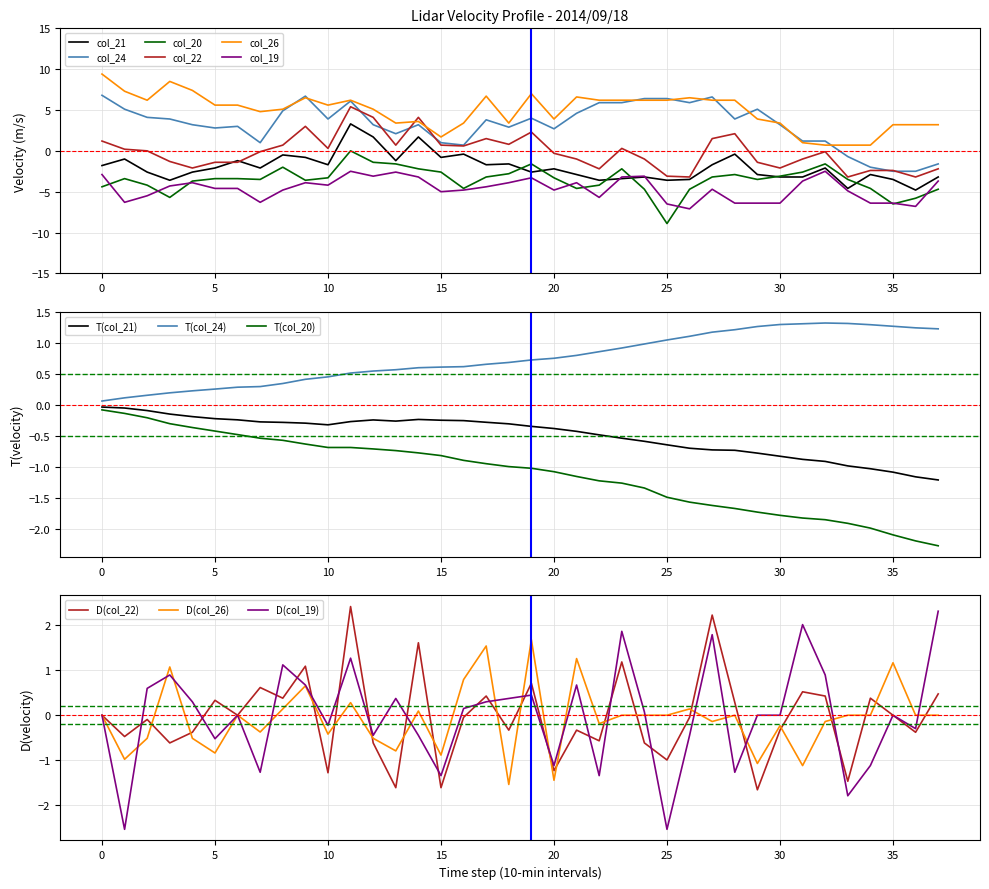

The col_21 series shows -2.9 at 34. True or false?

True